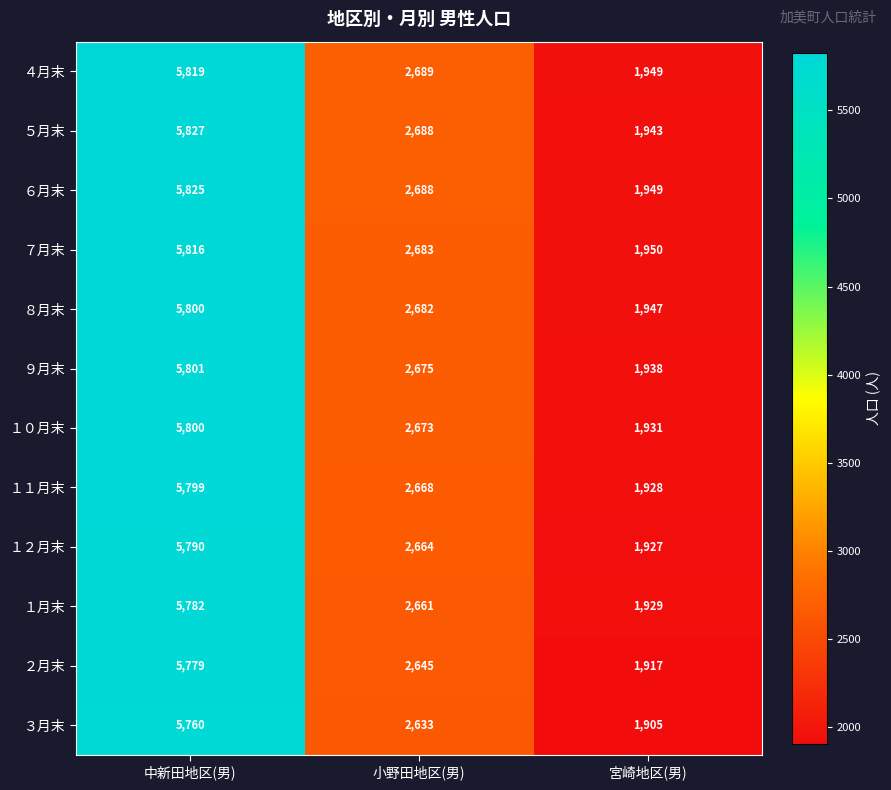

How many data points does each series have?

3